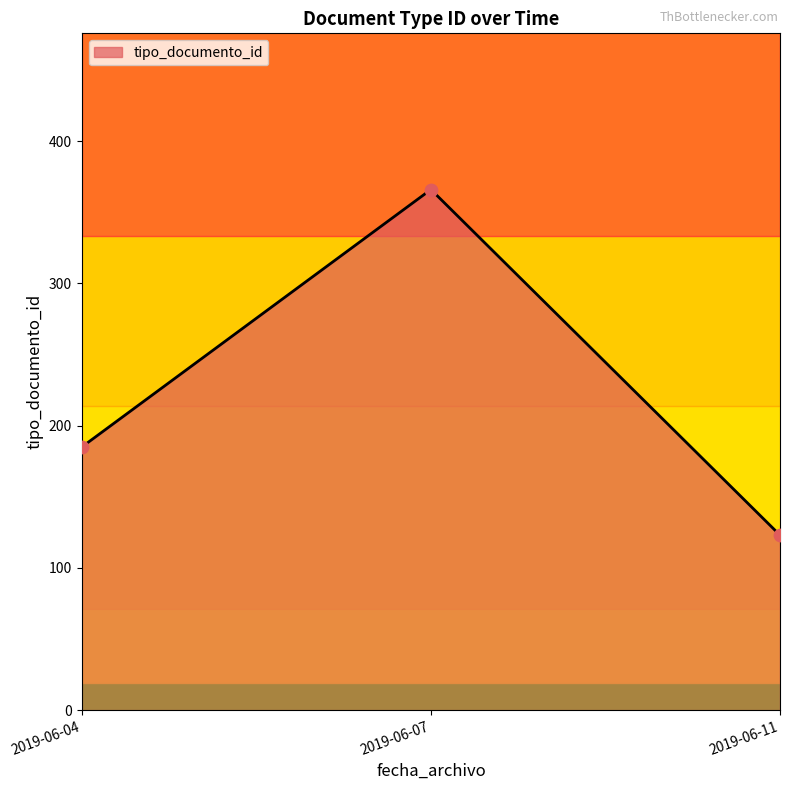

Between 2019-06-07 and 2019-06-04, which is larger?

2019-06-07